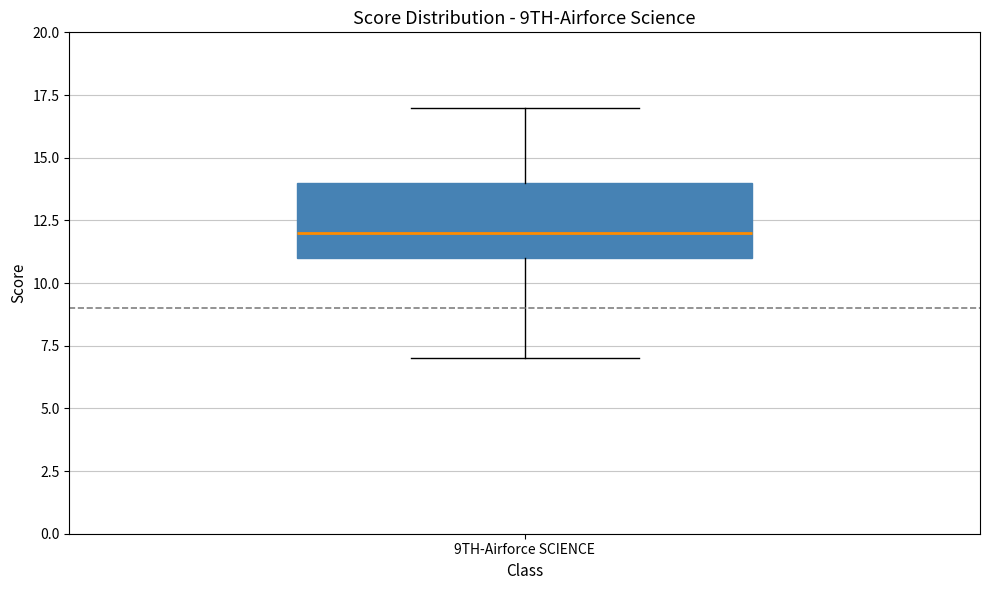

Transcribe this box plot: give where the median line is, the range the box spans, and where the two whiskers end, as read against the y-axis. The values are not printed on the chart, so give them approximately, as read against the axis.

median 12, box 11 to 14, whiskers 7 to 17